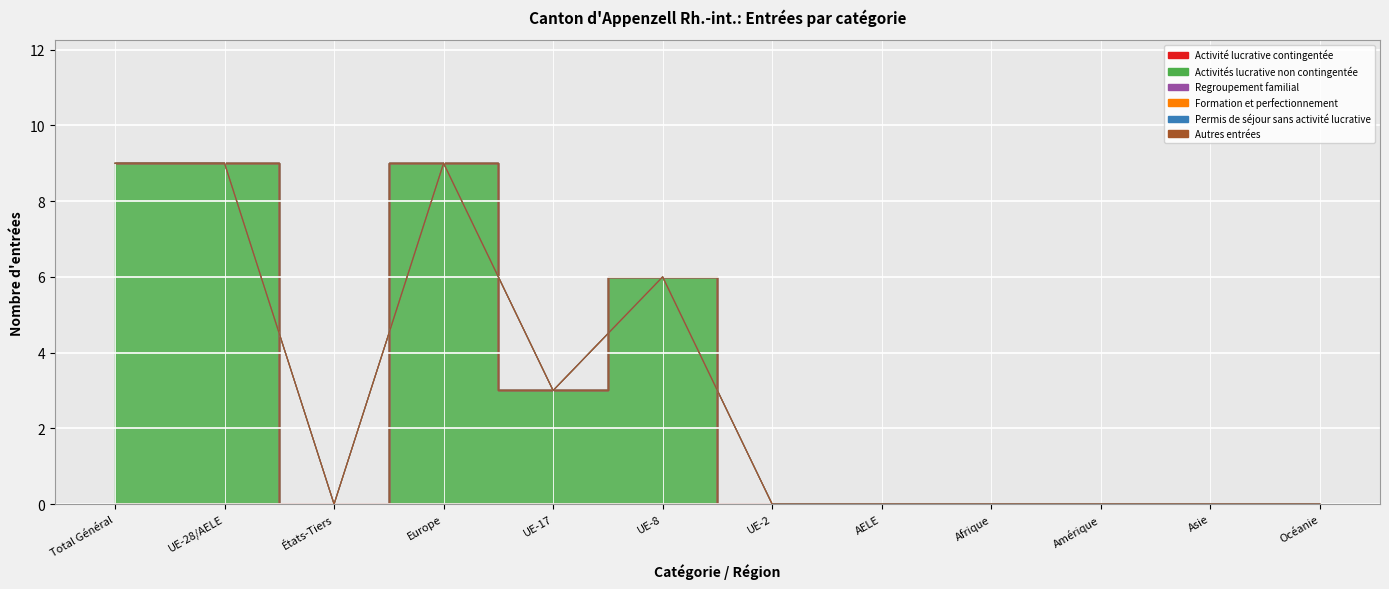

Is it true that Permis de séjour sans activité lucrative equals 0 at UE-17?

True